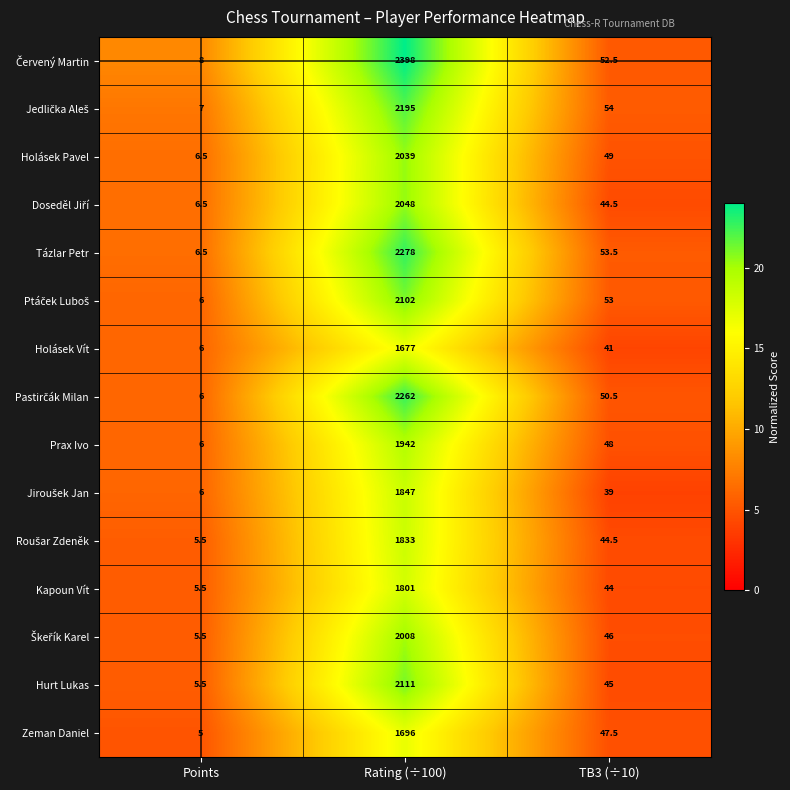

At which category is the sum across all series the highest?

Rating (÷100)